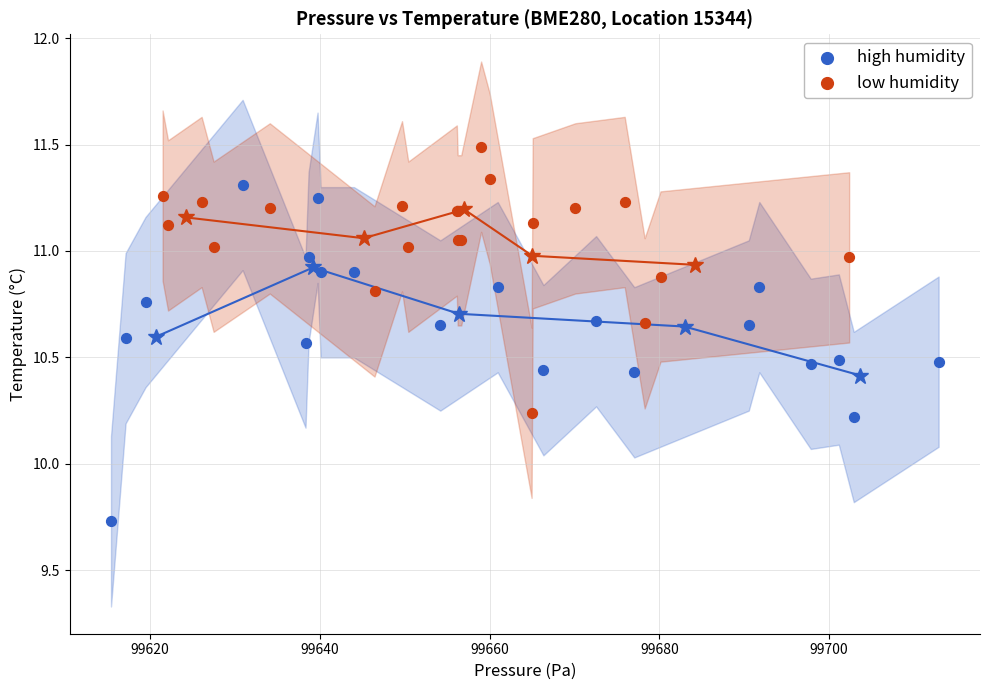

Which series reaches the maximum Y coordinate?

low humidity